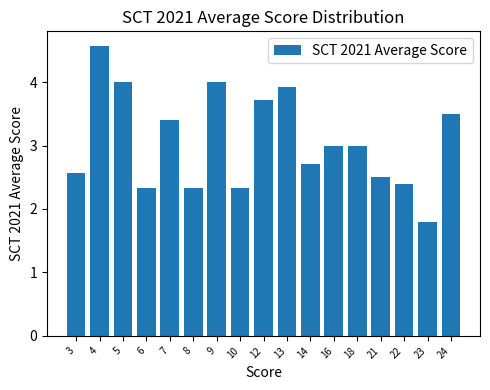

Reading left to right, transcribe all the data shown in this chart.

2.6	4.6	4.0	2.3	3.4	2.3	4.0	2.3	3.7	3.9	2.7	3.0	3.0	2.5	2.4	1.8	3.5